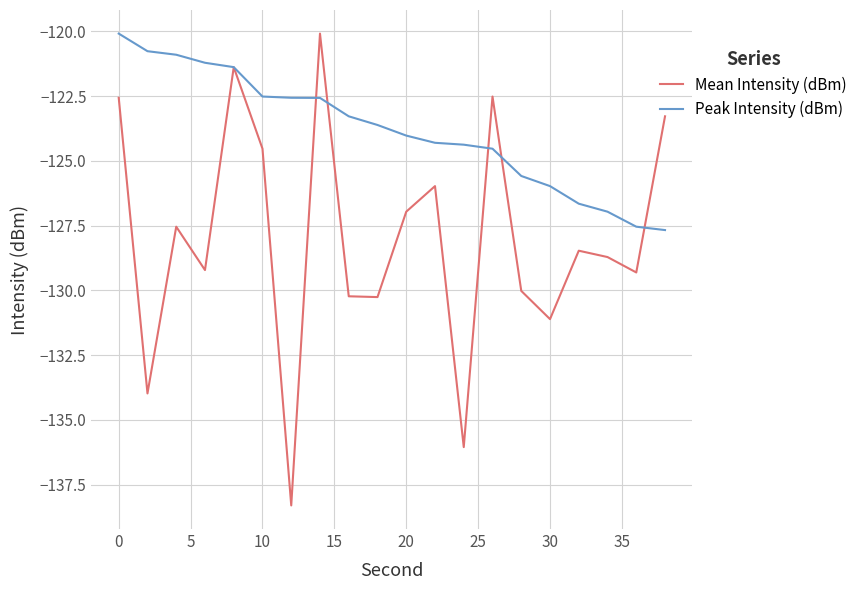

Which series has the largest range (max minus min)?

Mean Intensity (dBm)